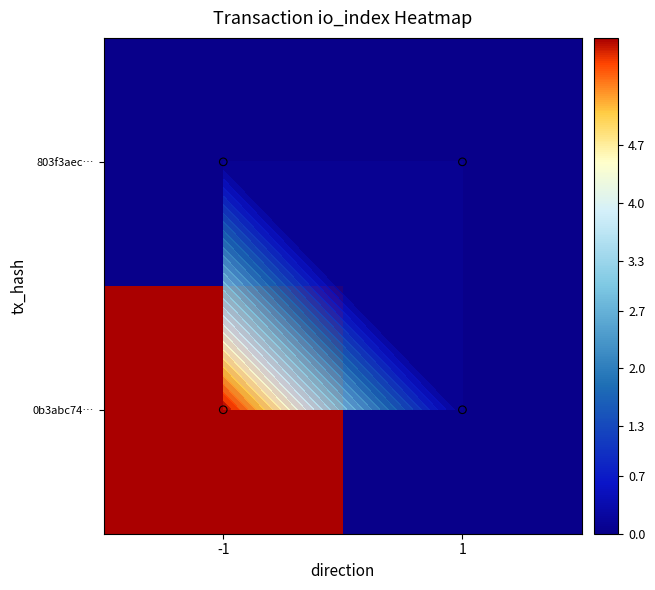

List the labels in order of 803f3aec… value, largest first.

-1, 1